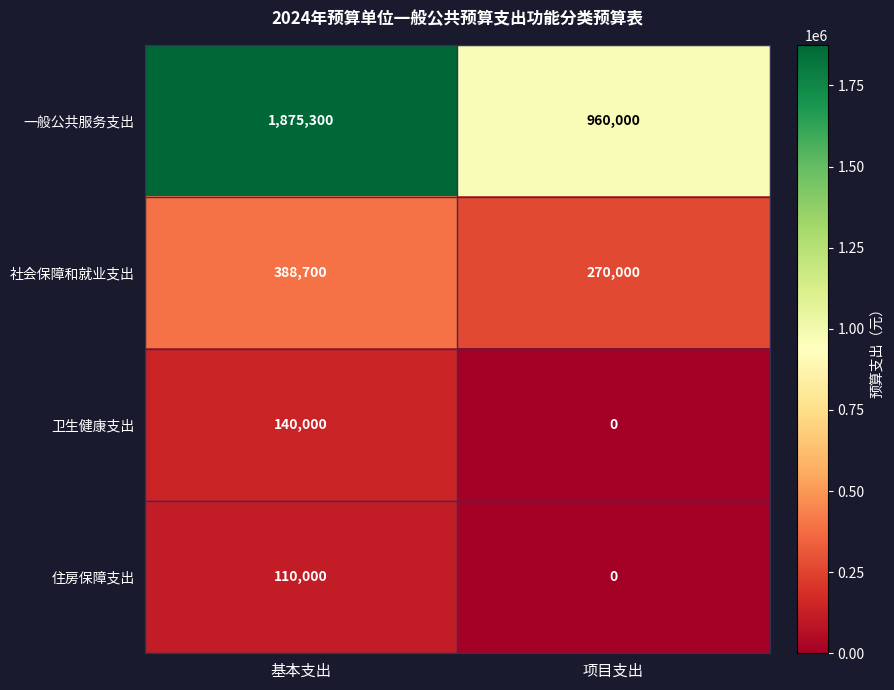

How many categories are shown in the chart?

2